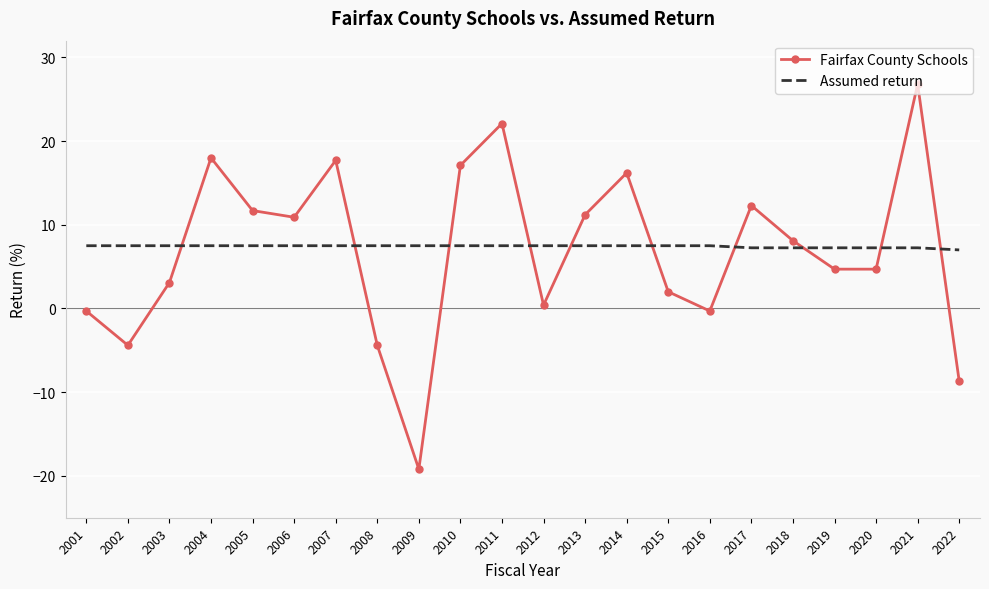

What is the highest value of the Fairfax County Schools series?

26.8